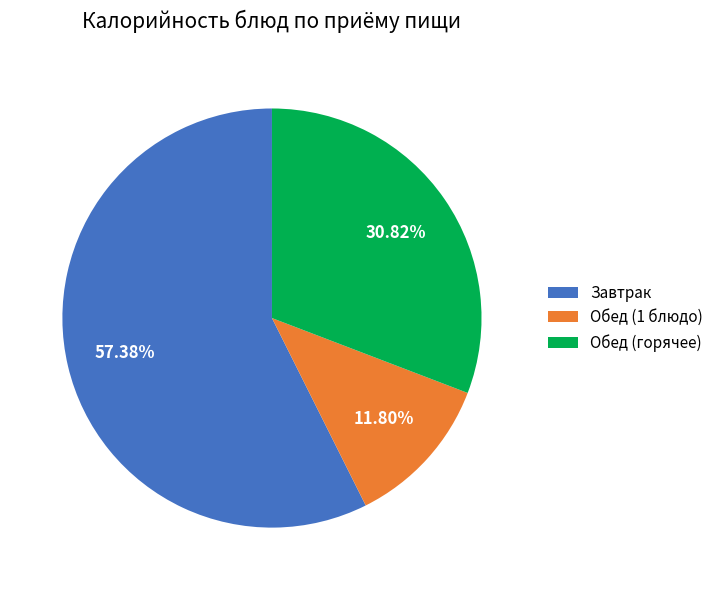

How many segments does this pie chart have?

3